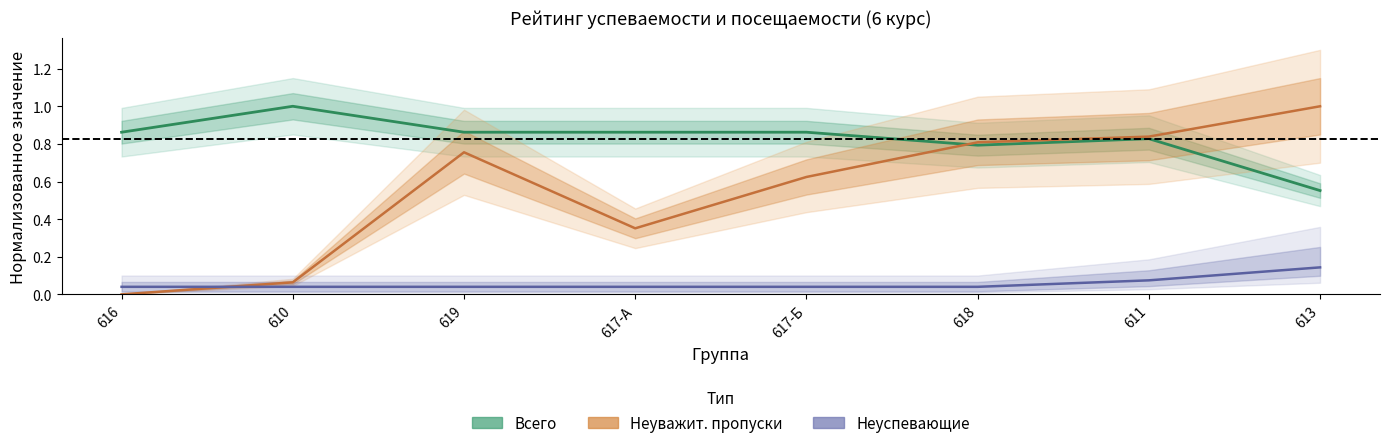

What is the approximate value of Пропуски at 618?

0.8